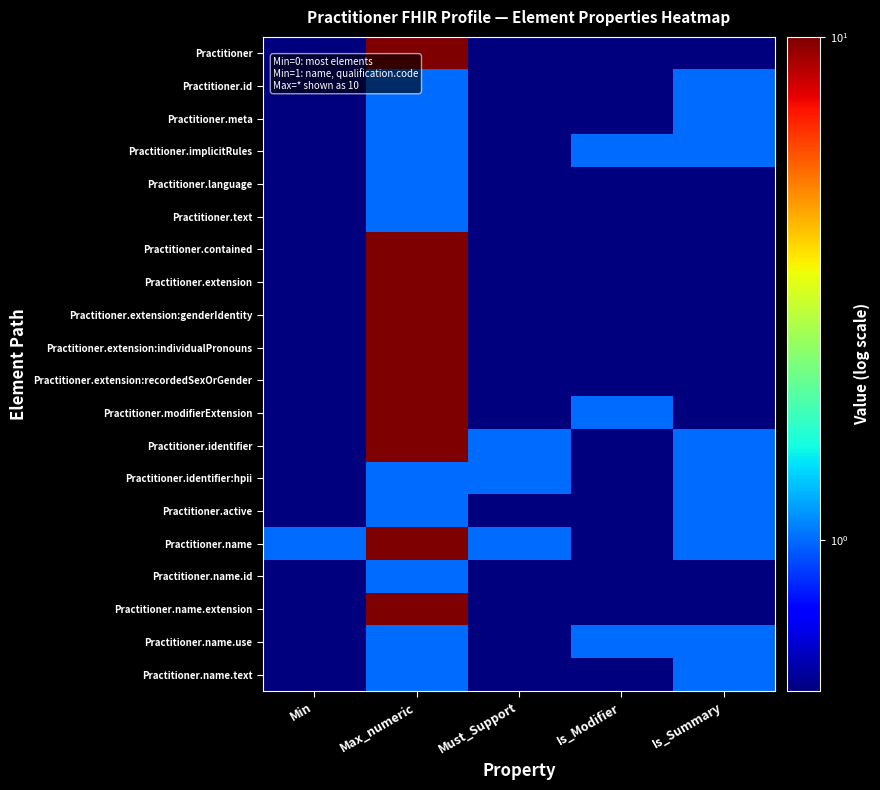

At which category does the chart reach its peak across all series?

Max_numeric